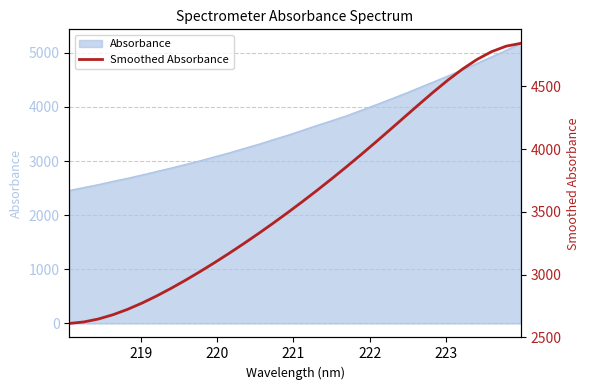

What is the average value?

3624.0